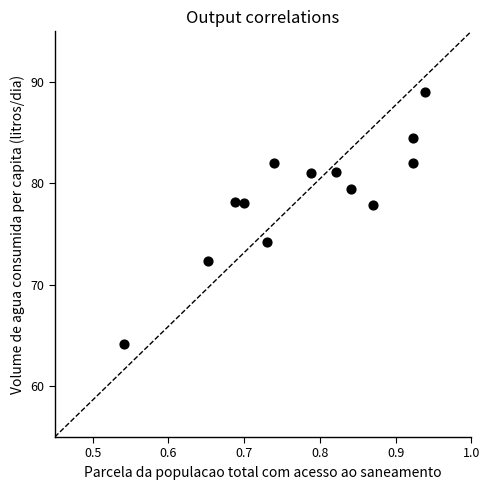

What is the range of X values (max minus min)?

0.4